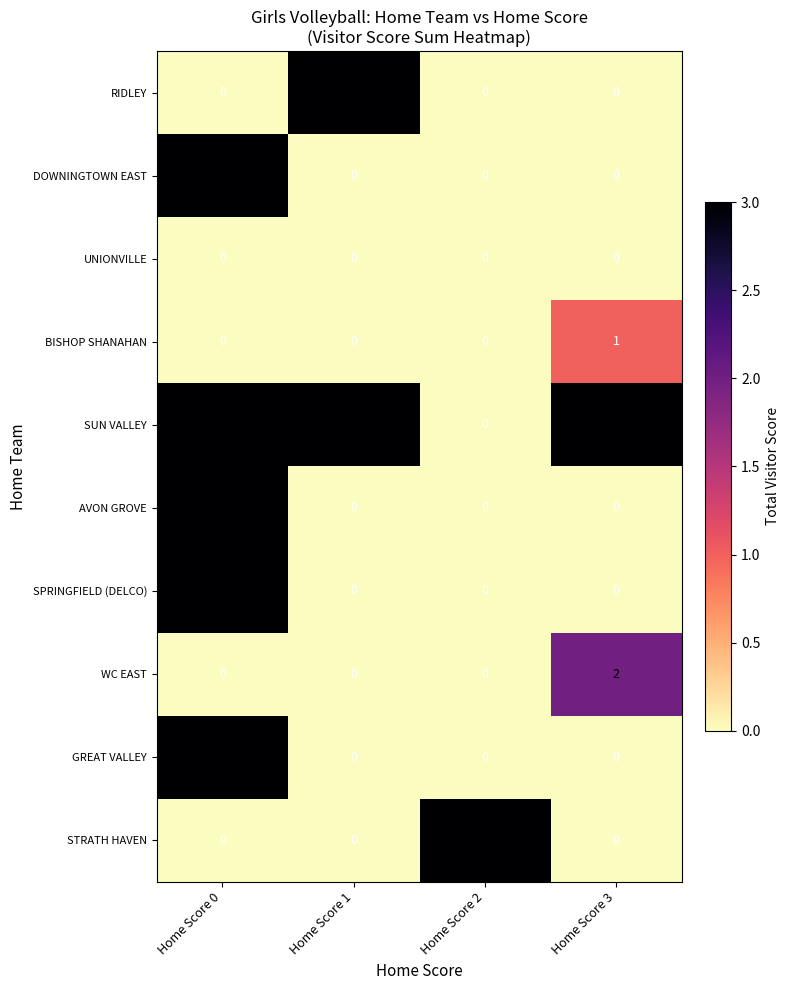

Which category has the highest value in the DOWNINGTOWN EAST series?

Home Score 0